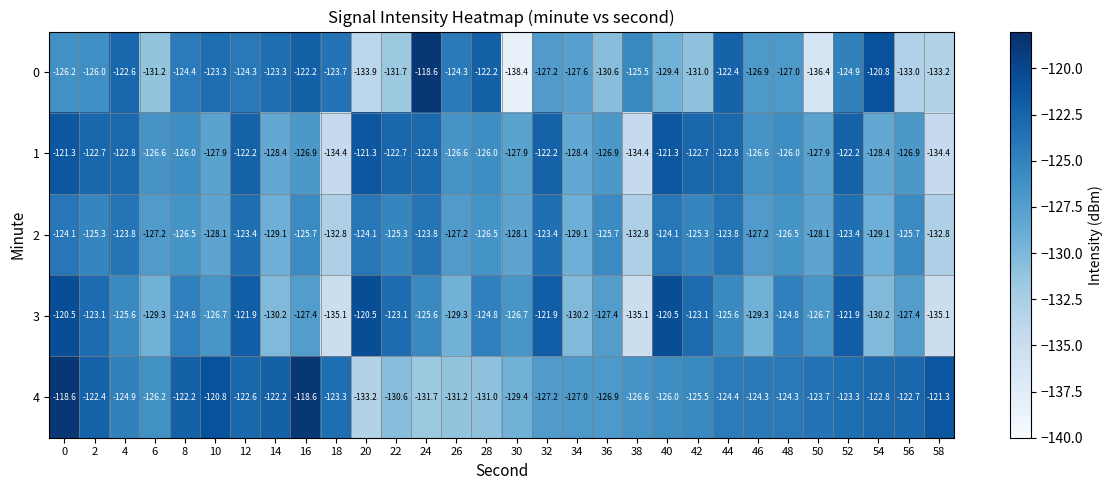

How many distinct data groups are displayed?

5